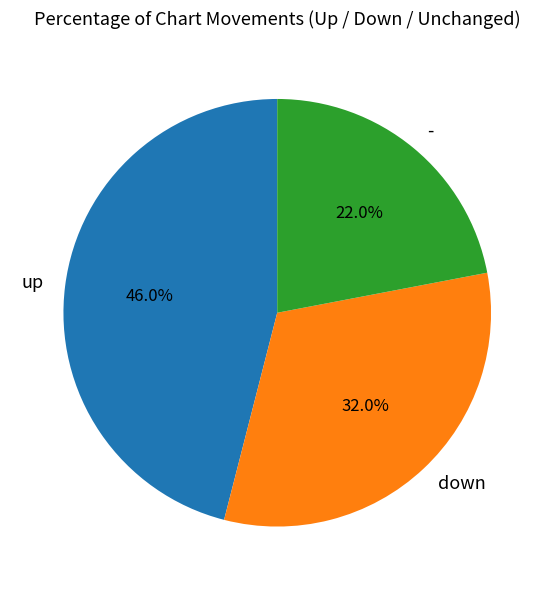

Between down and up, which is larger?

up